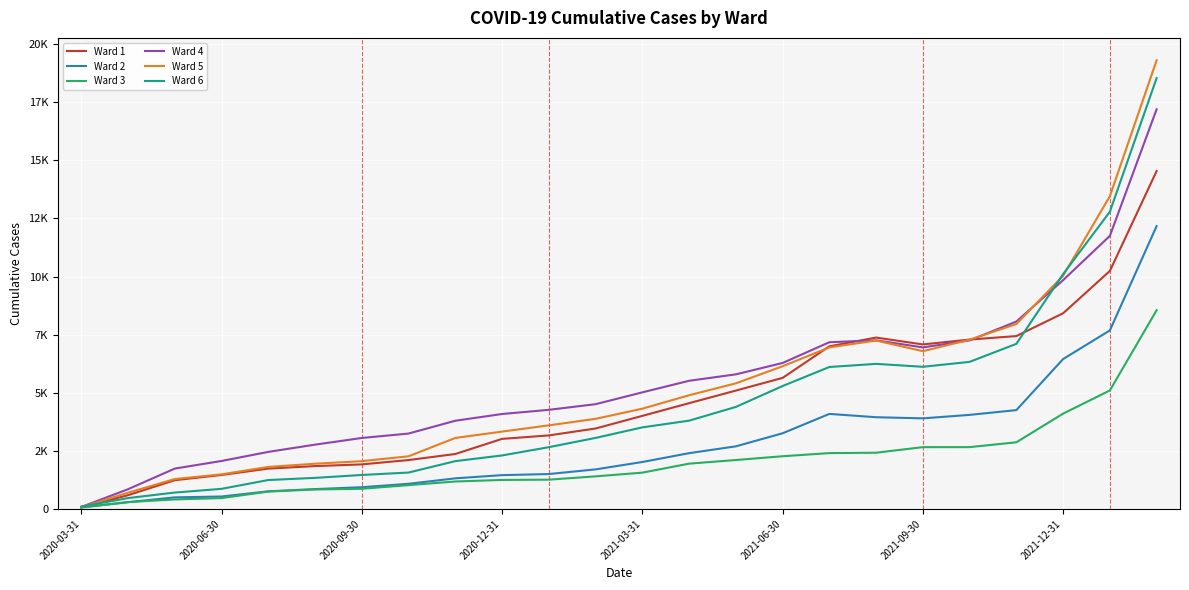

Which series has the widest spread of values?

Ward 5